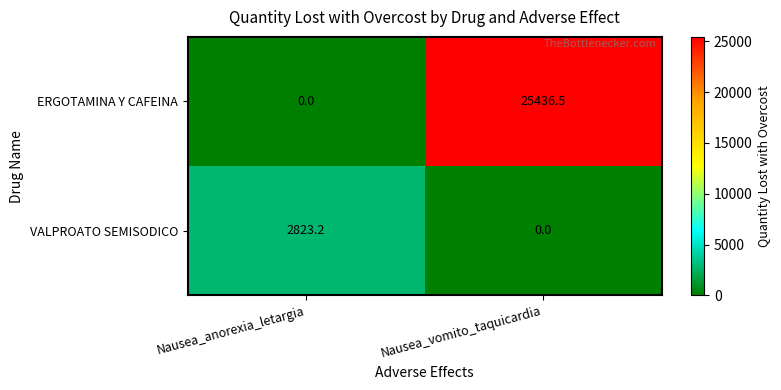

What is the difference between the highest and lowest values at Nausea_vomito_taquicardia?

25436.5